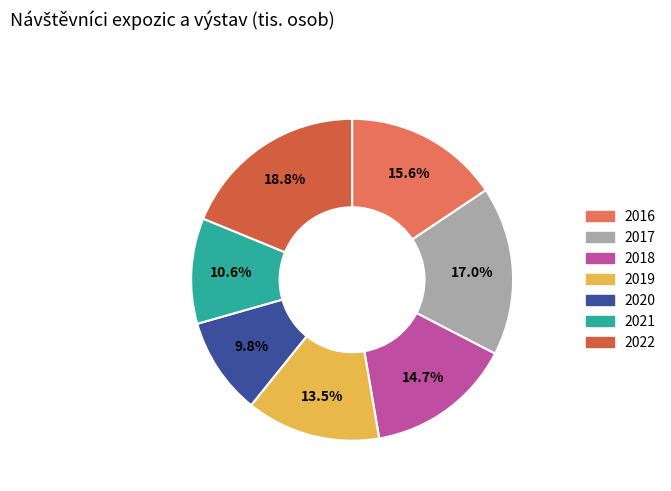

Does any single category account for the majority?

No